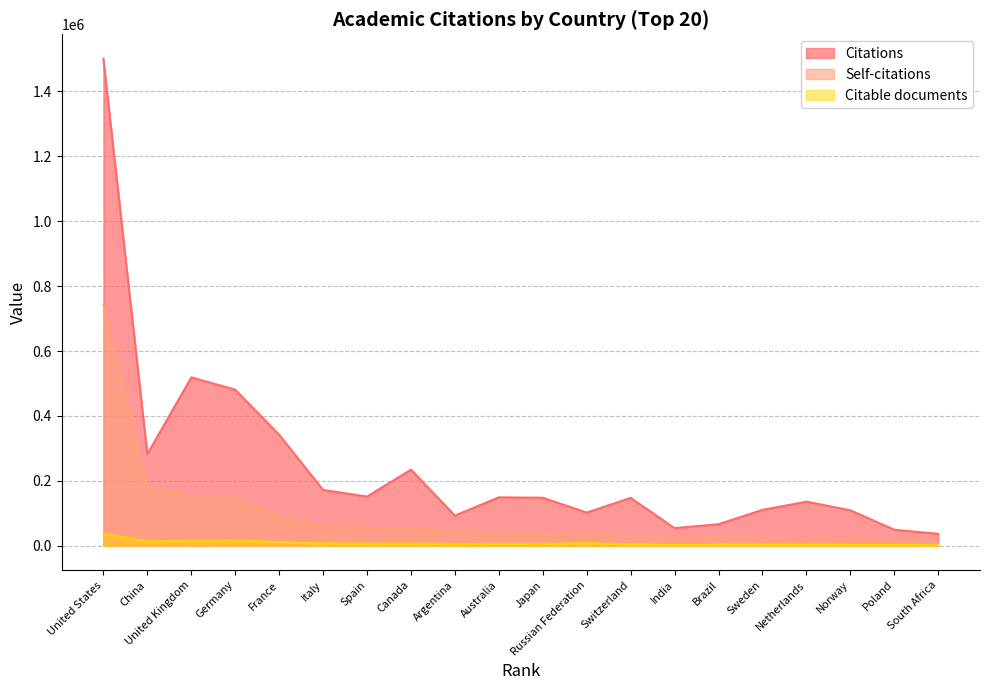

At which category does Citations reach its first local valley?

China